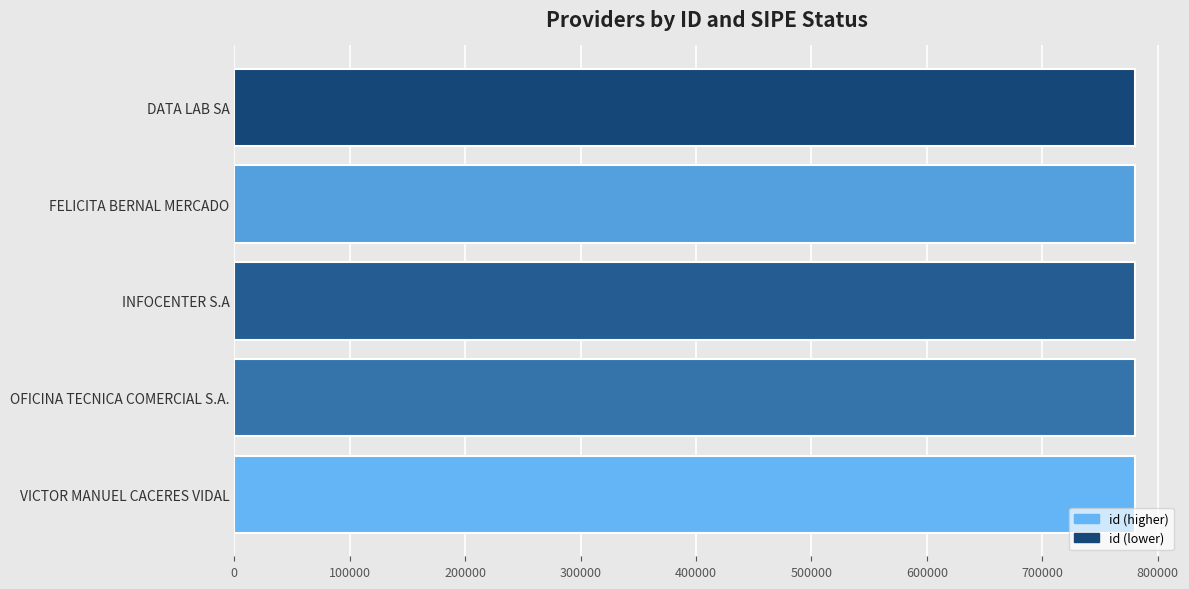

The chart shows a value of 1104831 at OFICINA TECNICA COMERCIAL S.A.. True or false?

False